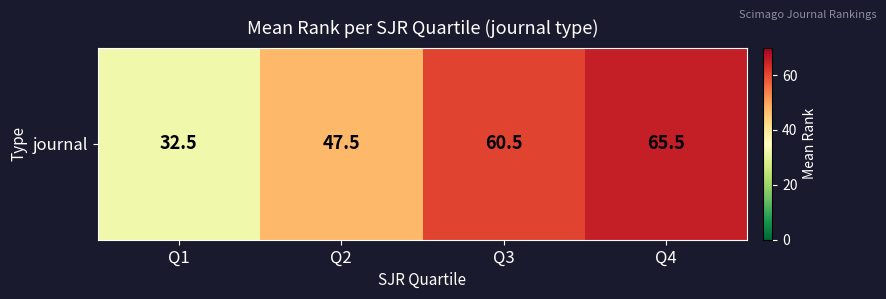

Where does the data first go above 60?

Q3